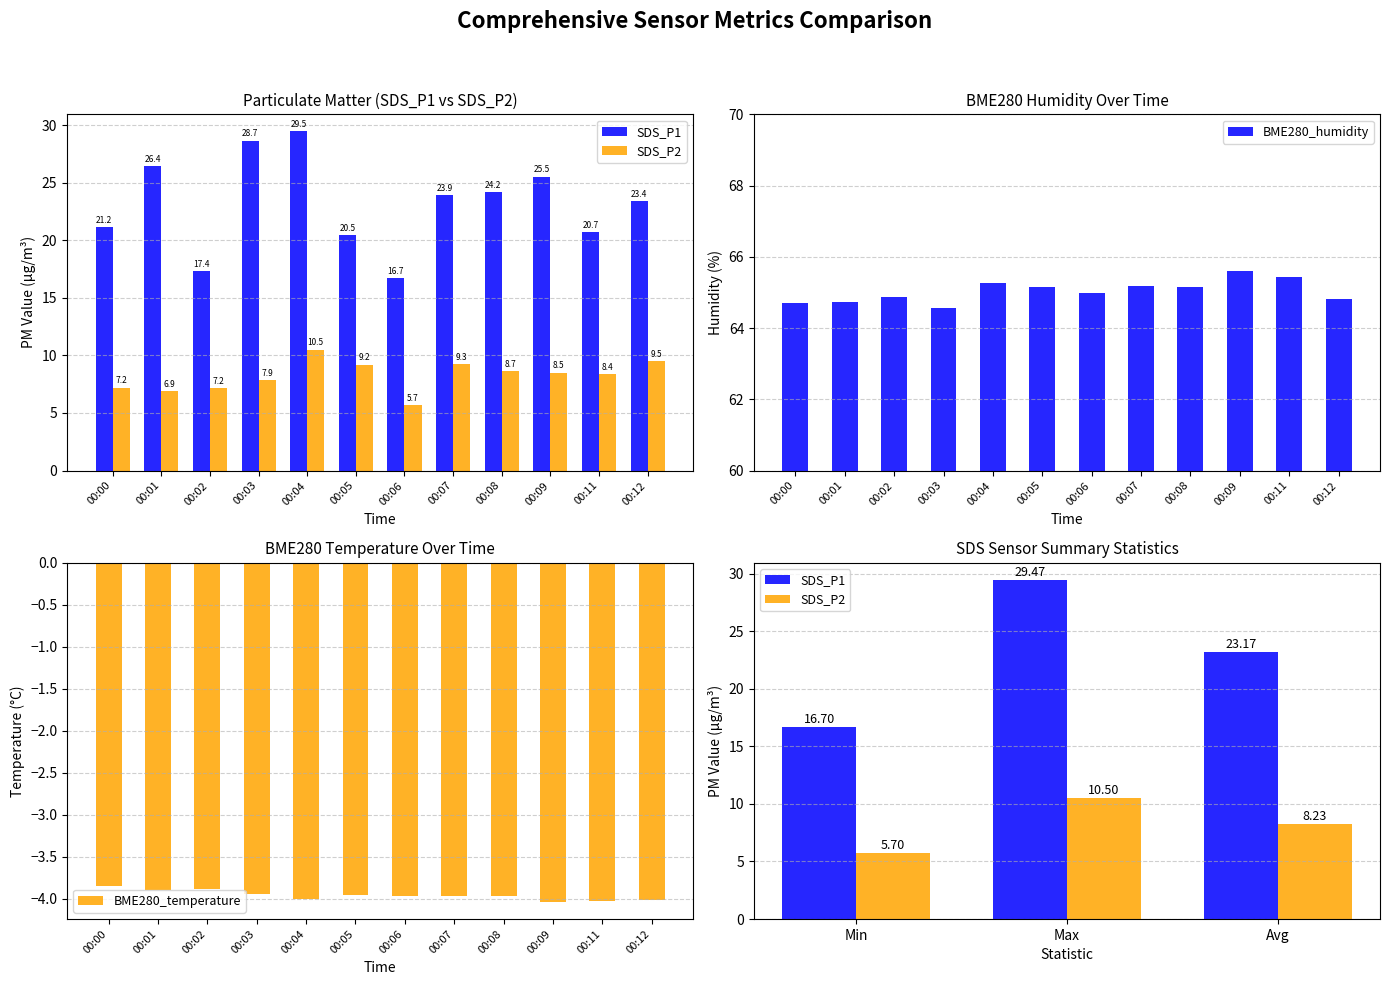

At which label is SDS_P1 closest to 23?

00:12